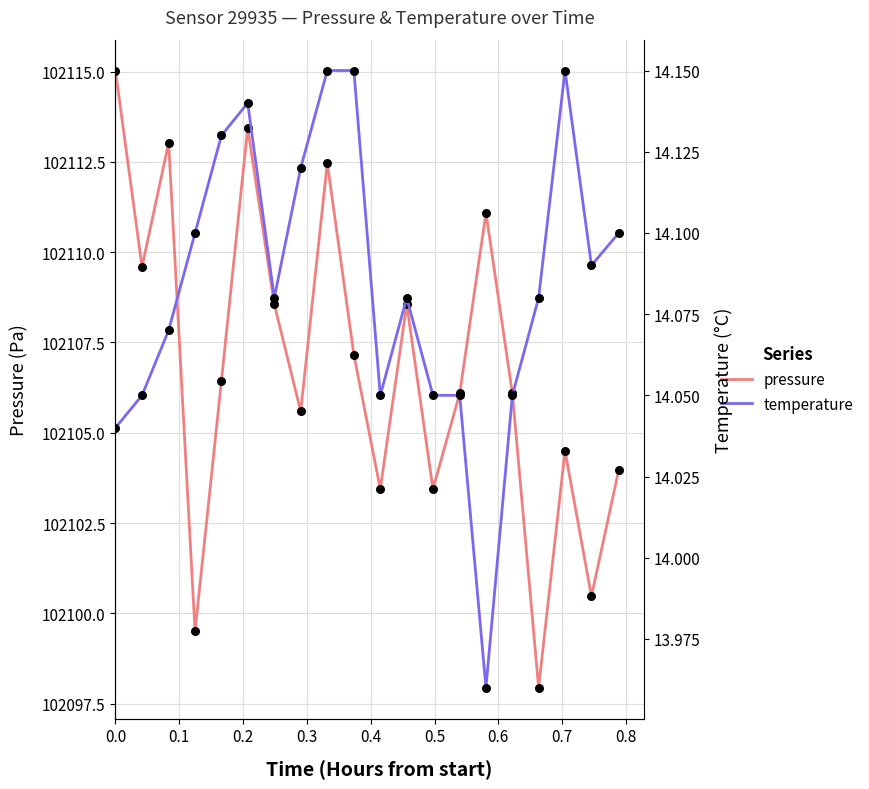

What is the maximum value for pressure?

102115.0